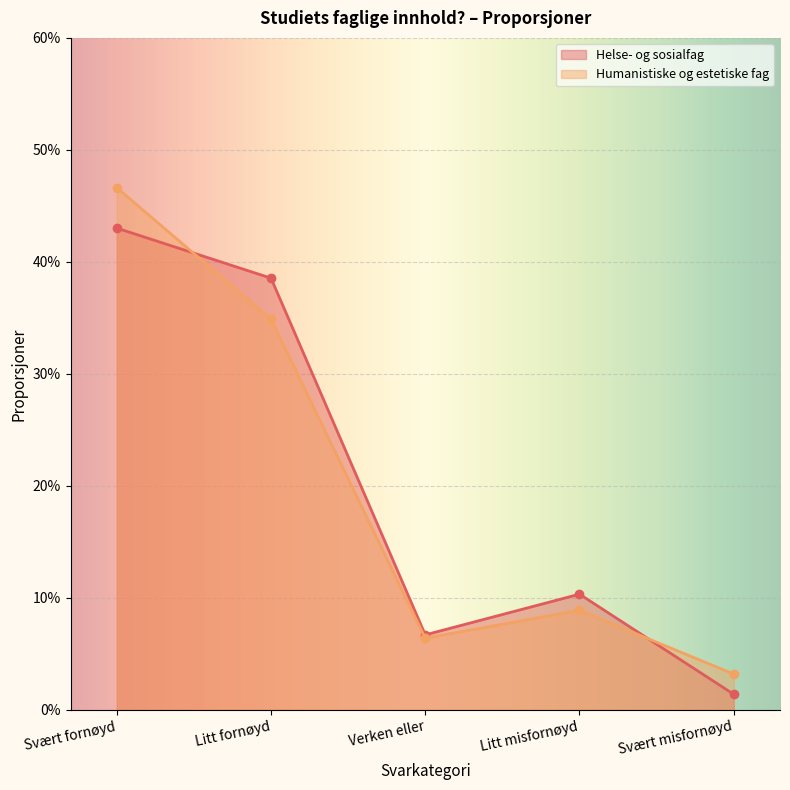

What is the highest value of the Humanistiske og estetiske fag series?

0.5